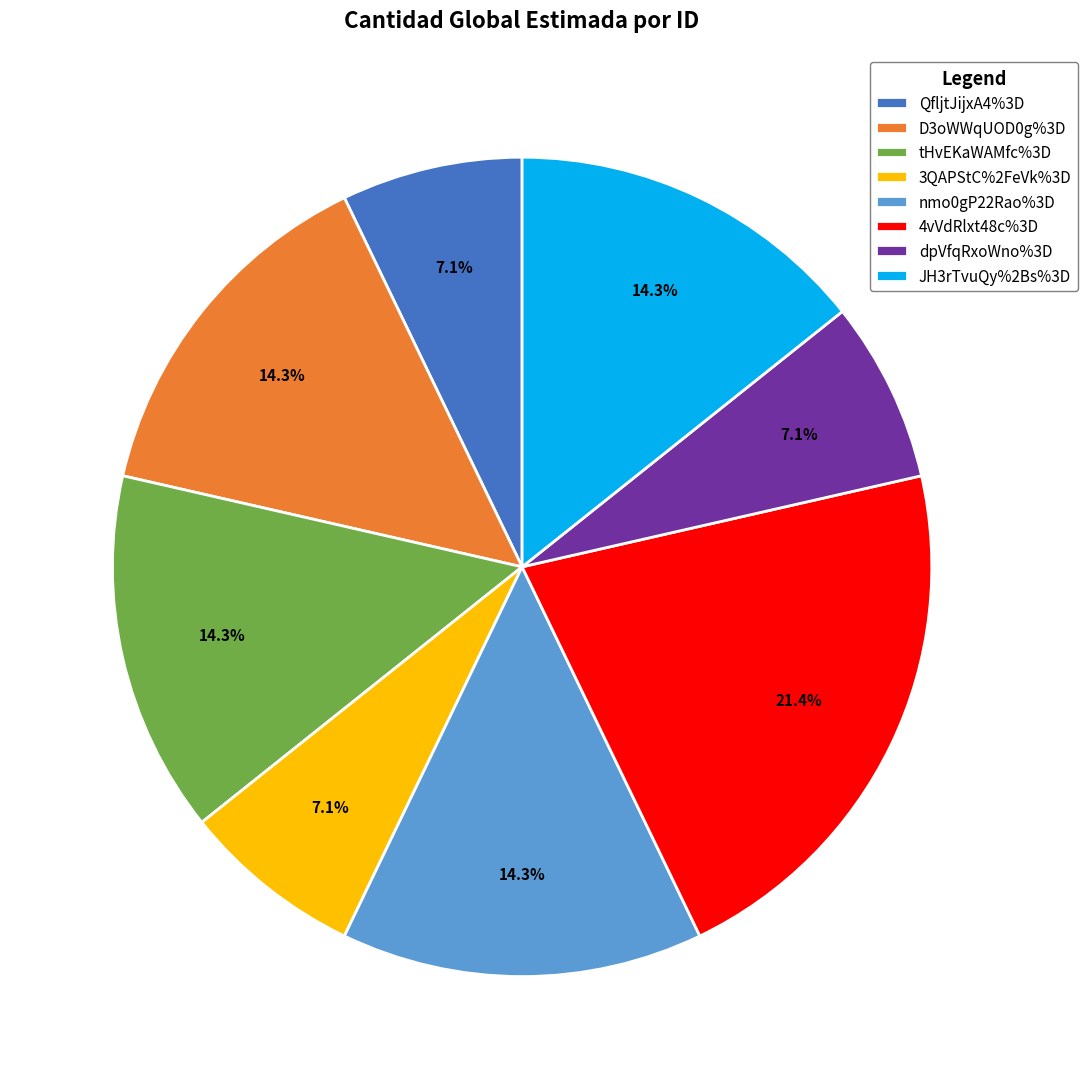

True or false: 4vVdRlxt48c%3D accounts for 21% of the total.

True